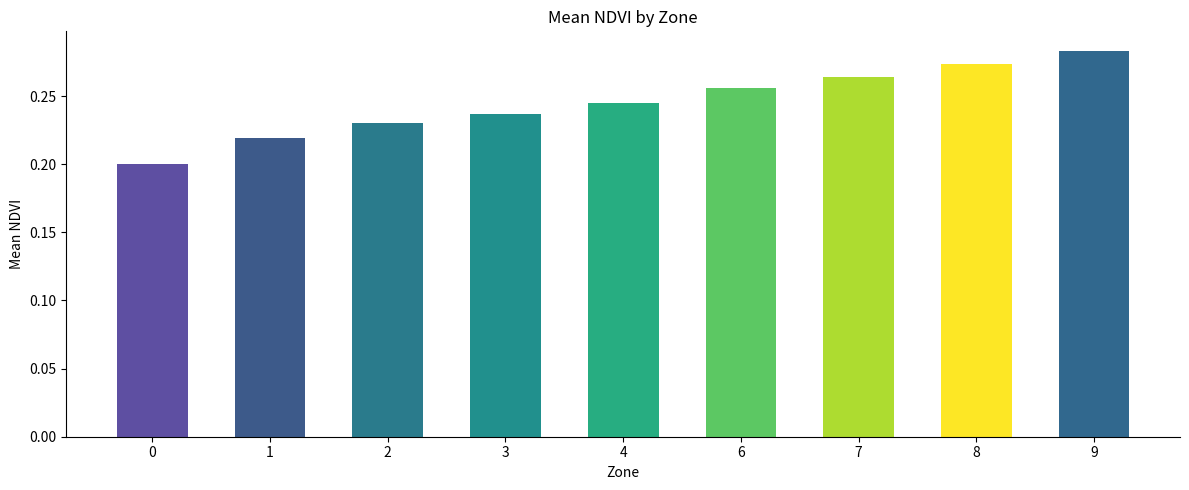

Which category has the highest value across all series?

9